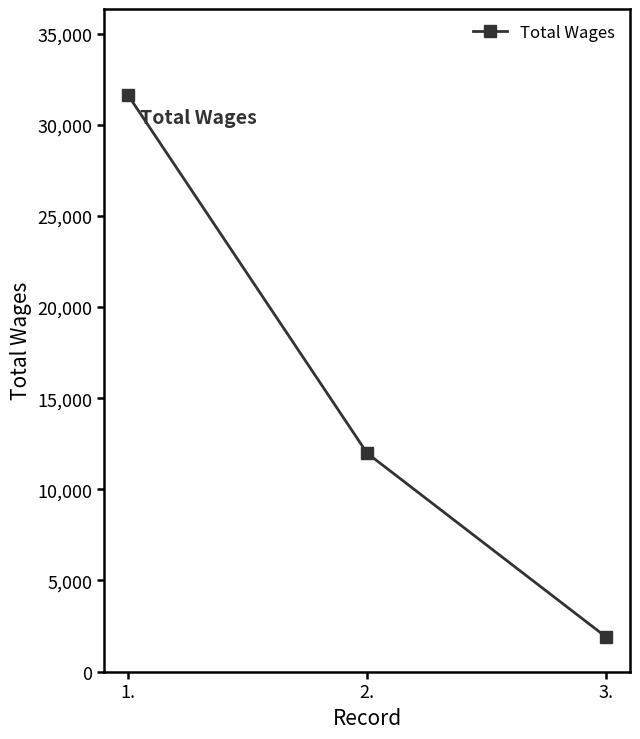

Reading left to right, what are all the values shown in this chart?

1.=31608	2.=11981	3.=1901